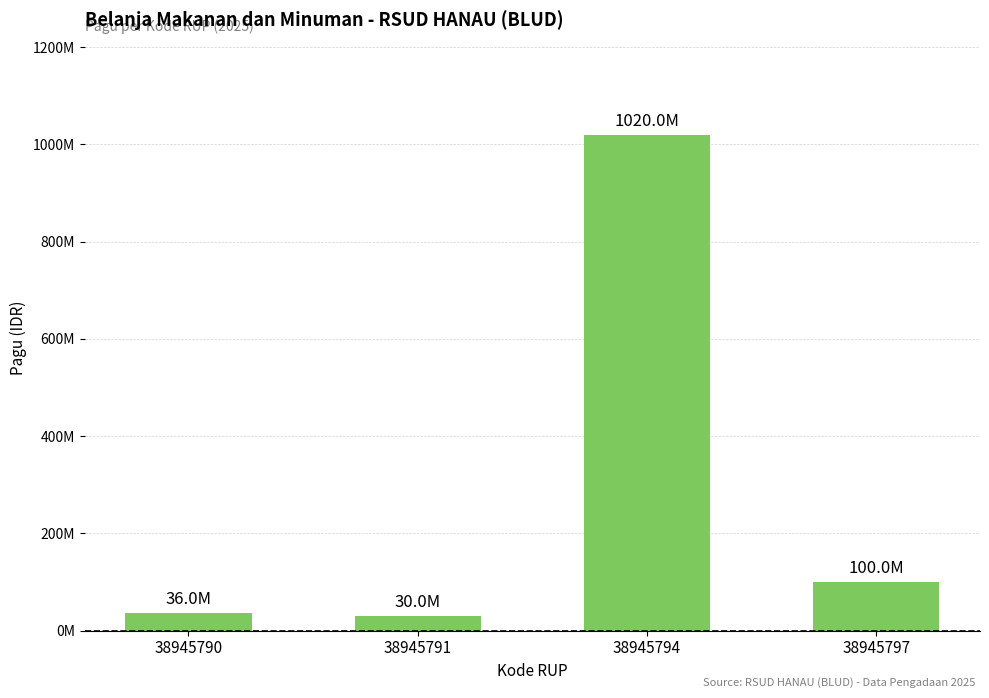

The chart shows a value of 1020000000 at 38945794. True or false?

True